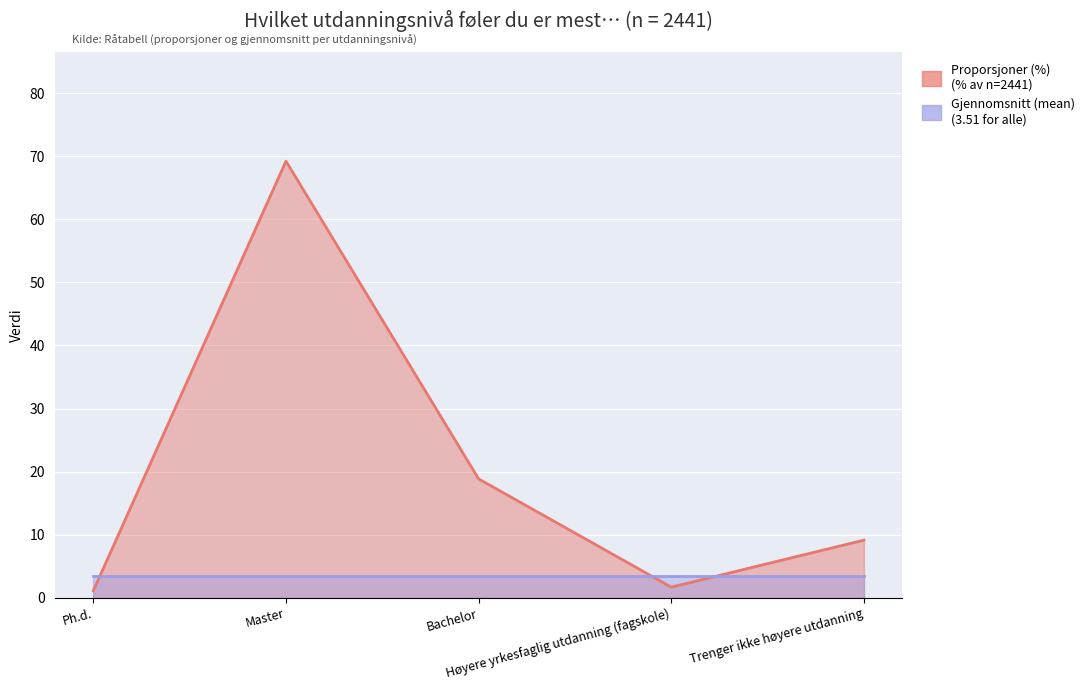

The value at Trenger ikke høyere utdanning is 15.8. True or false?

False